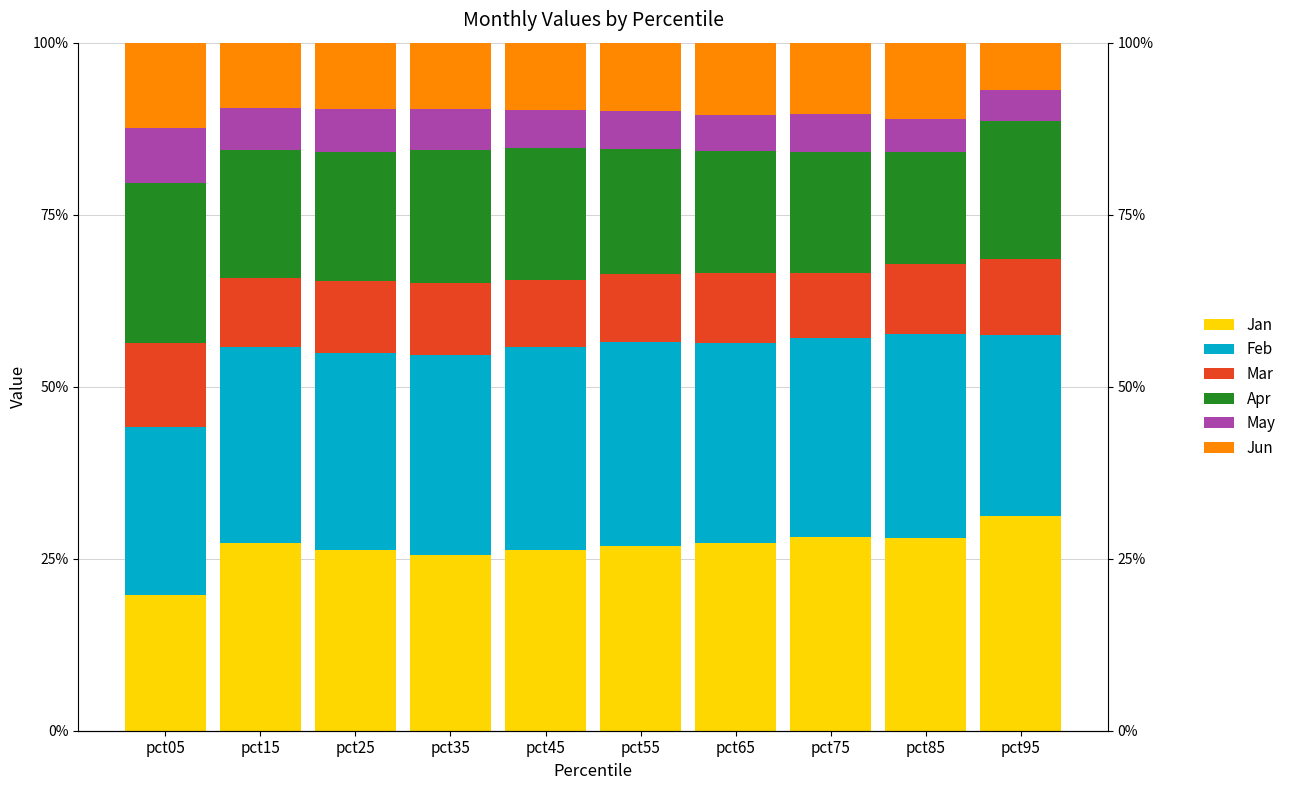

How many values in the May series exceed 5?

8